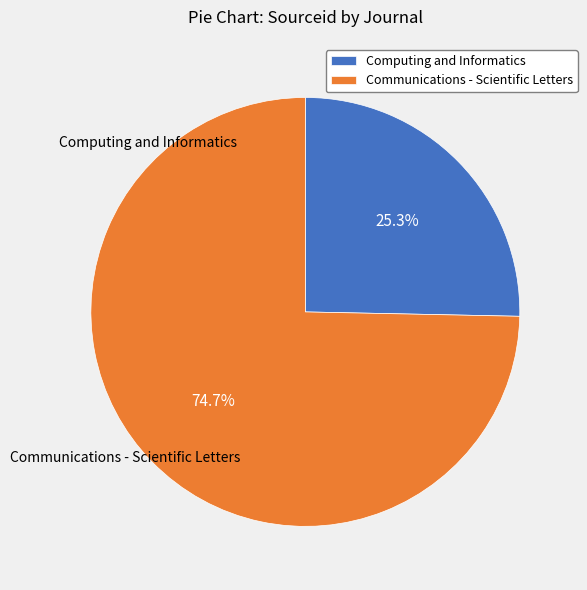

What percentage is the Communications - Scientific Letters slice, to the nearest percent?

75%